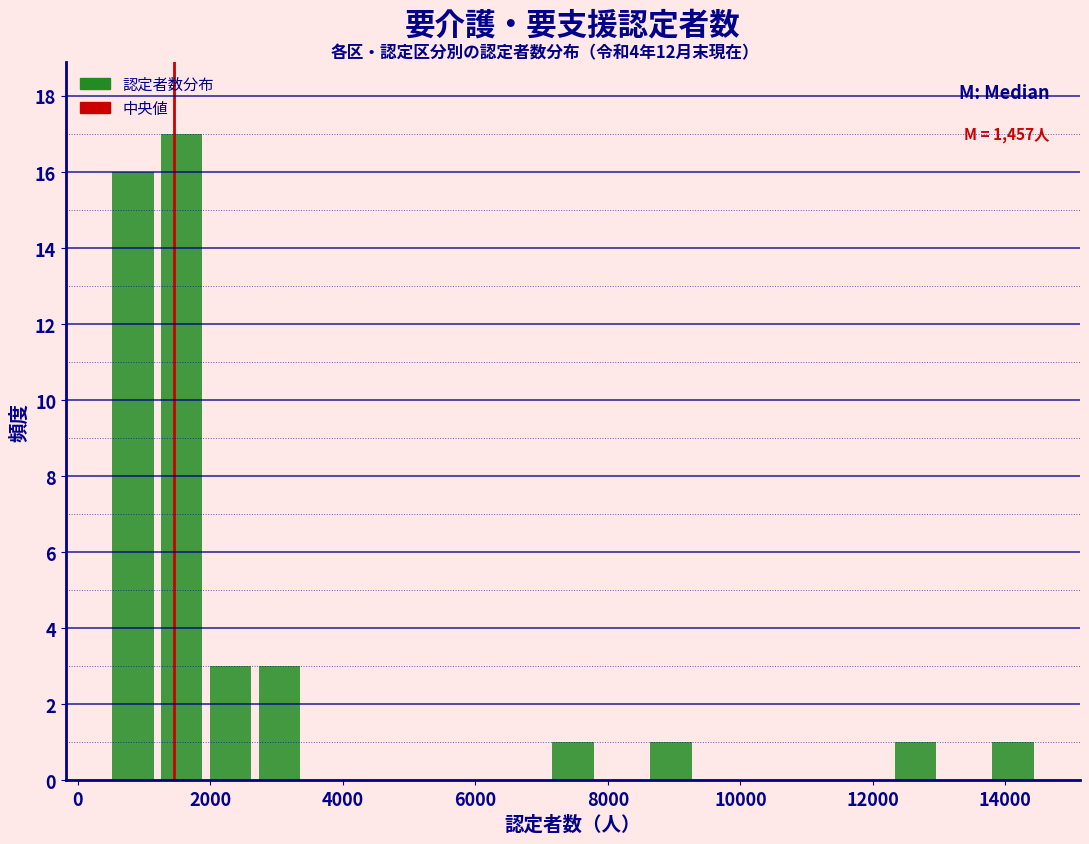

Read against the x-axis, roughly where is the centre of the tallest bar?

1600